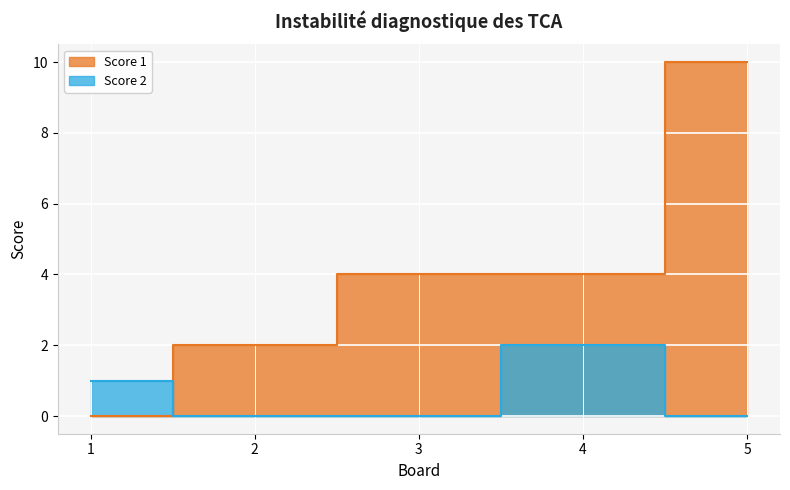

What is the difference between the second highest and second lowest values in the Score 1 series?

2